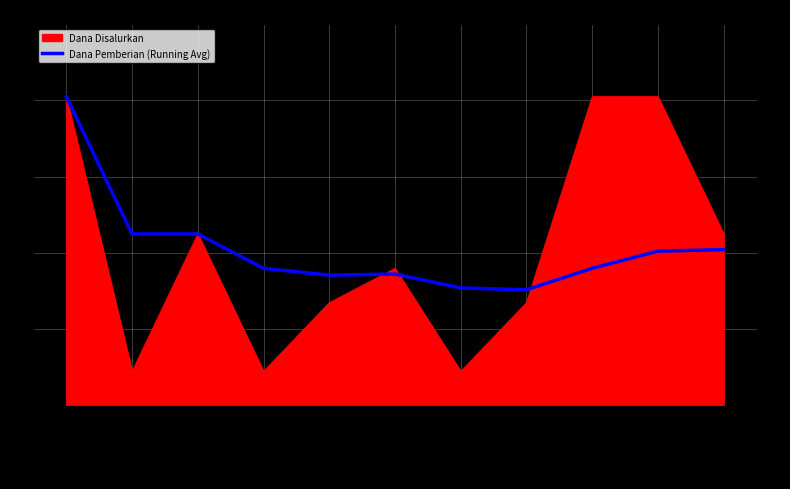

At which category does the data reach its first local valley?

4 LAINEA